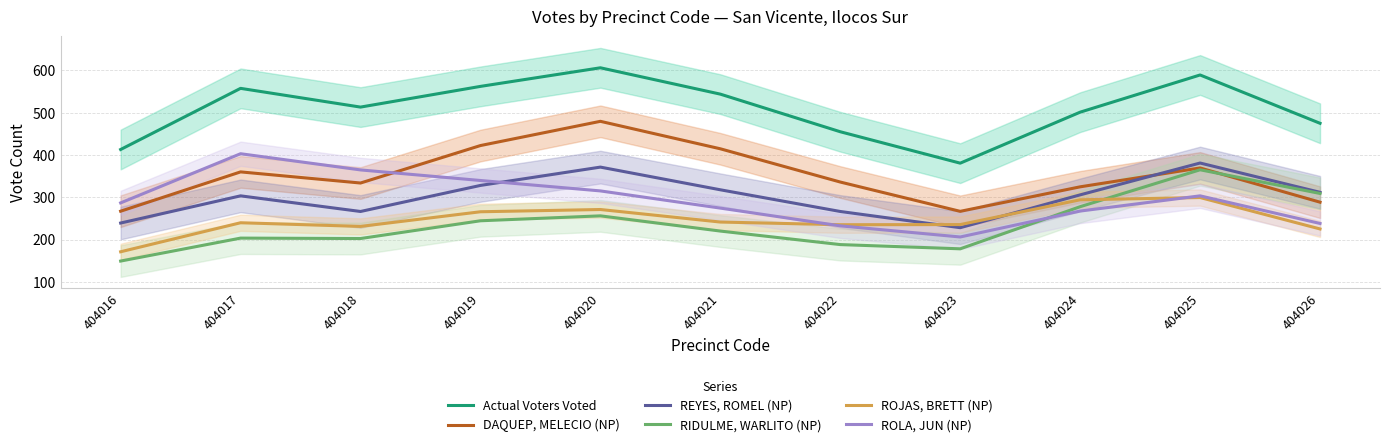

How many data points in DAQUEP, MELECIO (NP) are above 336?

5